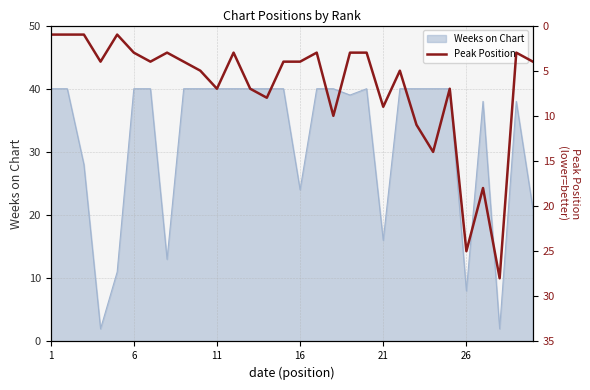

The value of Weeks on Chart at 1 is 10. True or false?

False